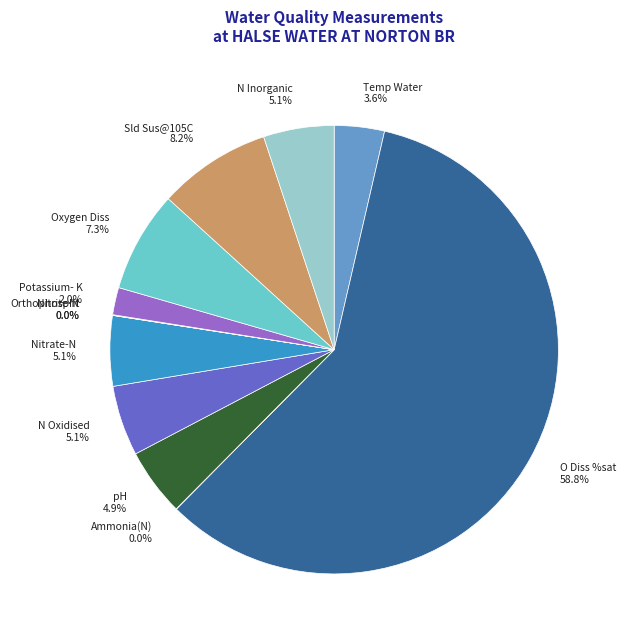

What is the largest slice in the pie chart?

O Diss %sat